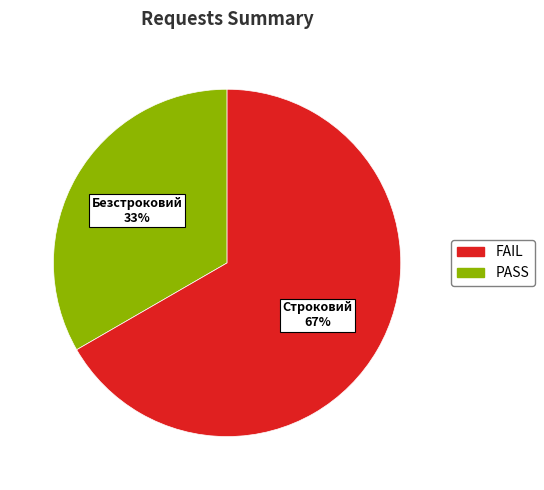

Does any single category account for the majority?

Yes